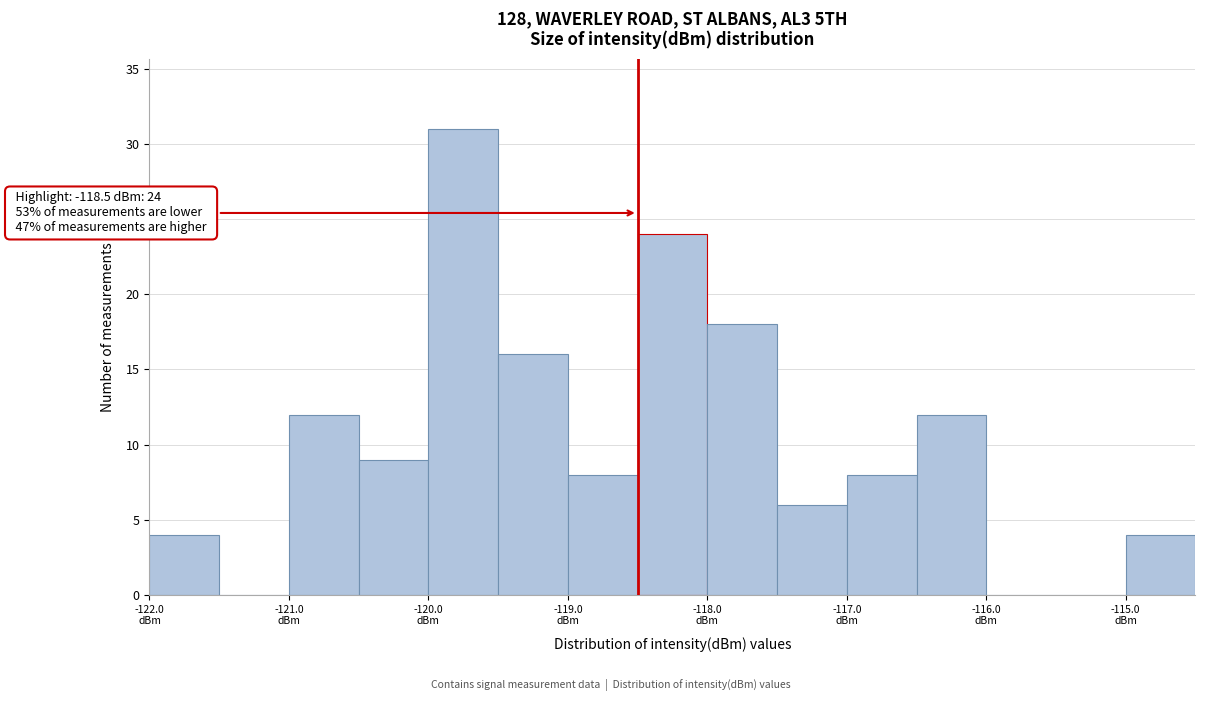

Which range on the x-axis has the tallest bar?

-120.0 to -119.5